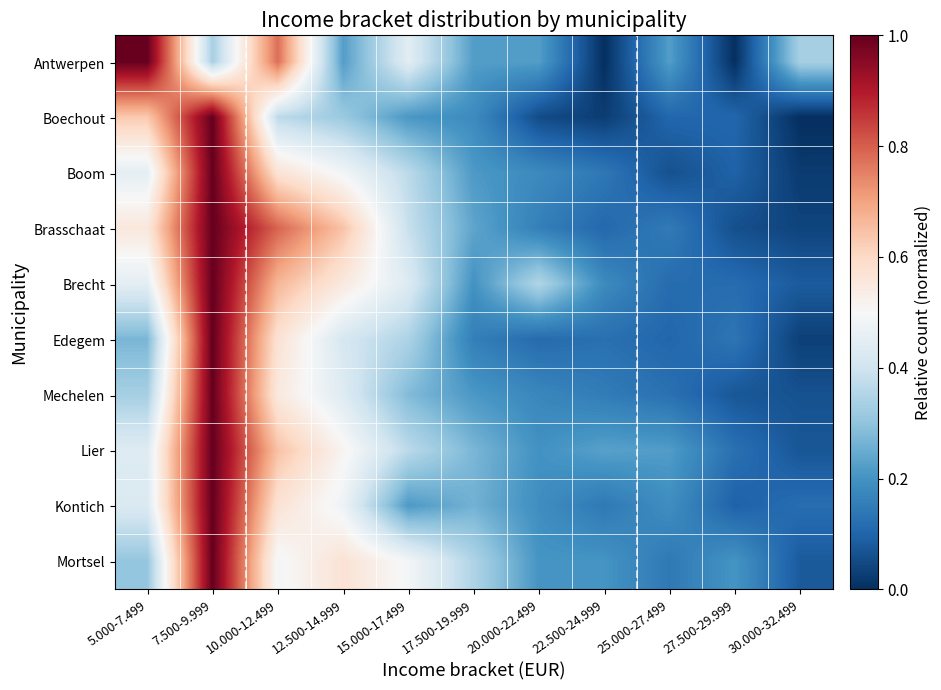

List the series in order of their peak value, highest first.

Antwerpen, Boechout, Boom, Brasschaat, Brecht, Edegem, Mechelen, Lier, Kontich, Mortsel